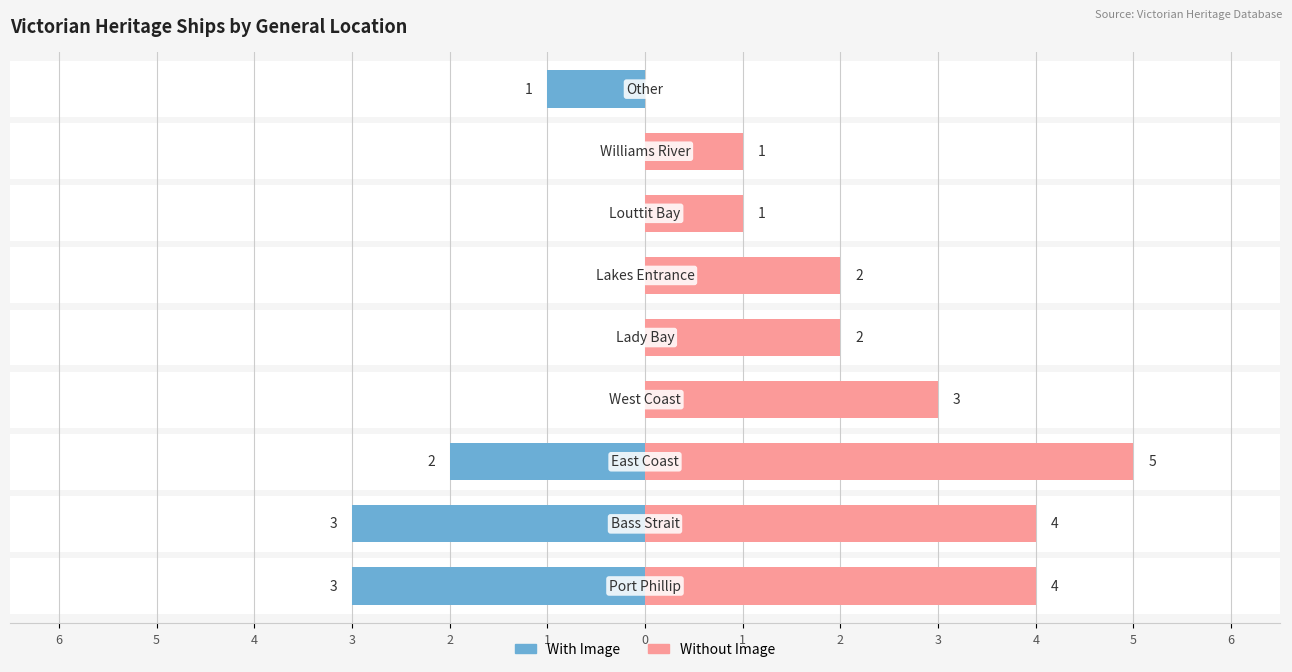

At 1, list the series in order from smallest to largest.

With Image, Without Image